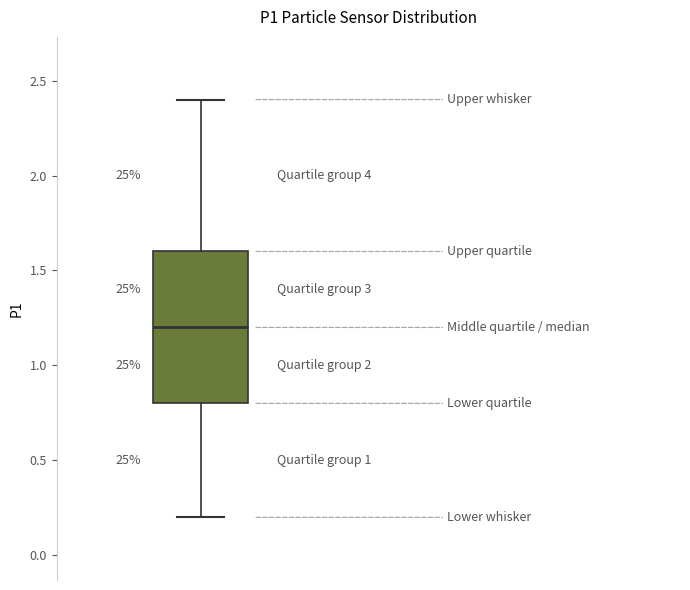

Where is the lower edge of the box on the y-axis? The values are not printed on the chart, so give them approximately, as read against the axis.

0.8